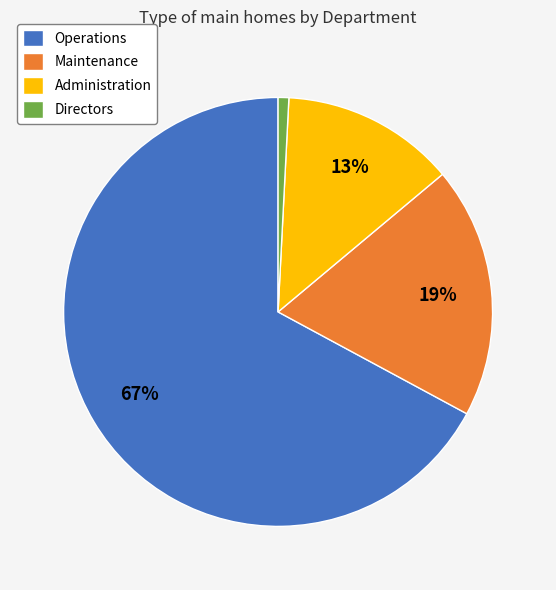

Does any single category account for the majority?

Yes